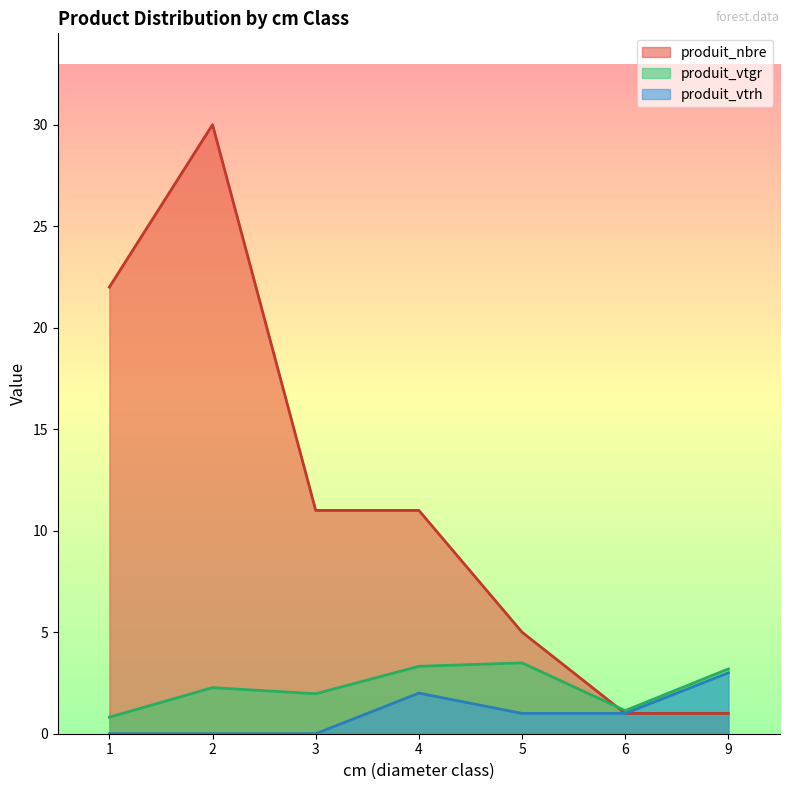

Reading left to right, extract all data points from this chart.

produit_vtgr: 0.8	2.3	2.0	3.3	3.5	1.1	3.2
produit_nbre: 22.0	30.0	11.0	11.0	5.0	1.0	1.0
produit_vtrh: 0.0	0.0	0.0	2.0	1.0	1.0	3.0